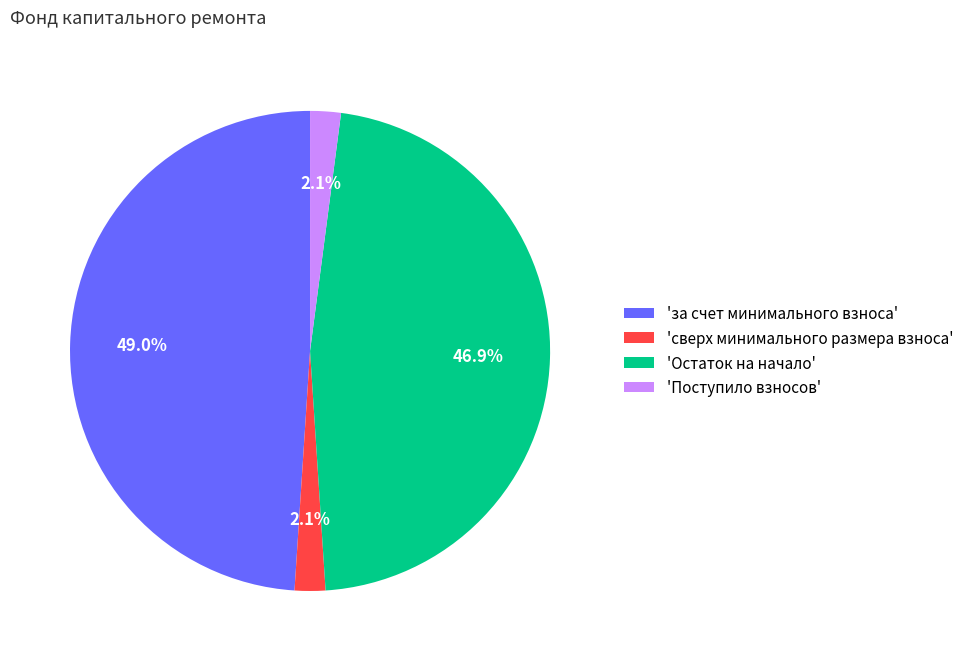

Approximately how many times larger is the value at 'за счет минимального взноса' compared to 'Остаток на начало'?

1.0